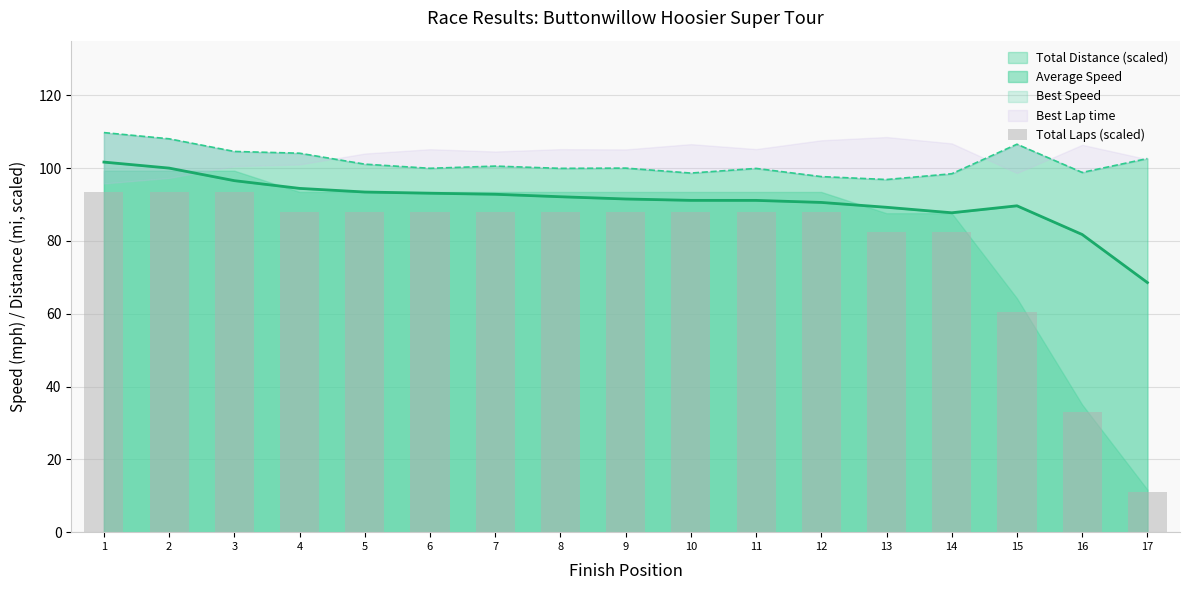

What is the sum of all values?

1342.0